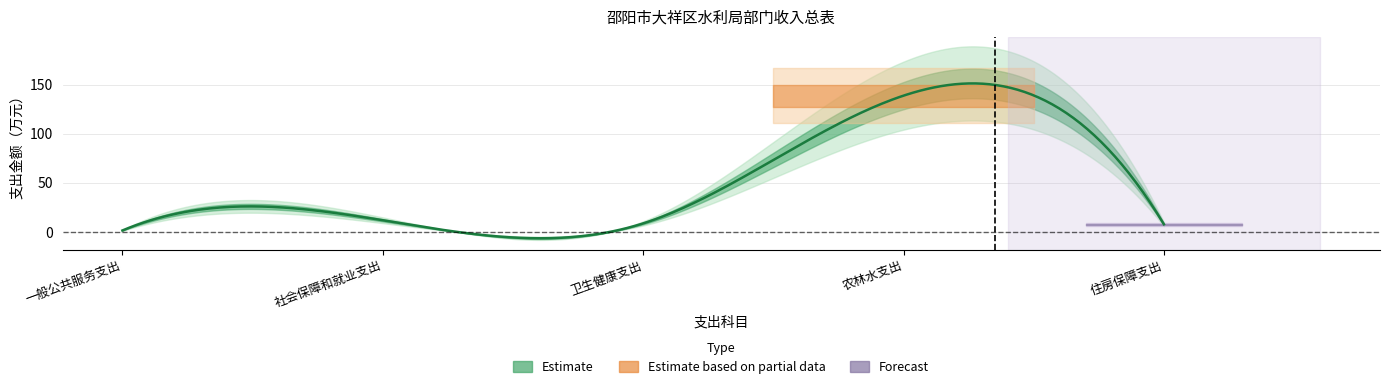

Reading left to right, list all the values displayed in this chart.

一般公共服务支出=1.3	社会保障和就业支出=11.7	卫生健康支出=8.5	农林水支出=138.7	住房保障支出=7.7